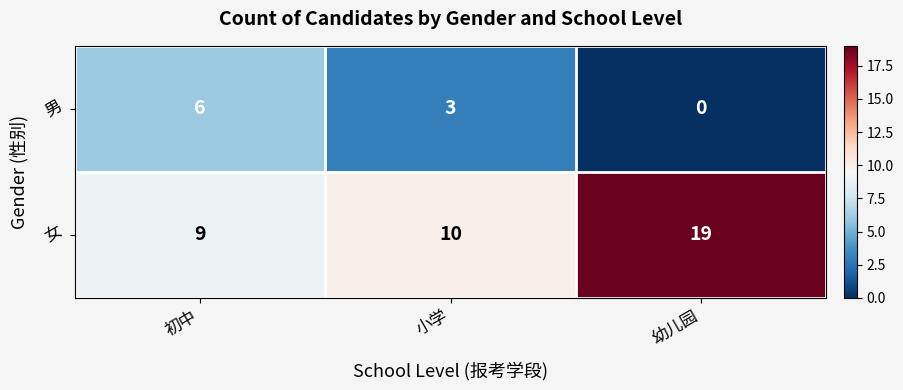

At how many categories does at least one series exceed 0?

3